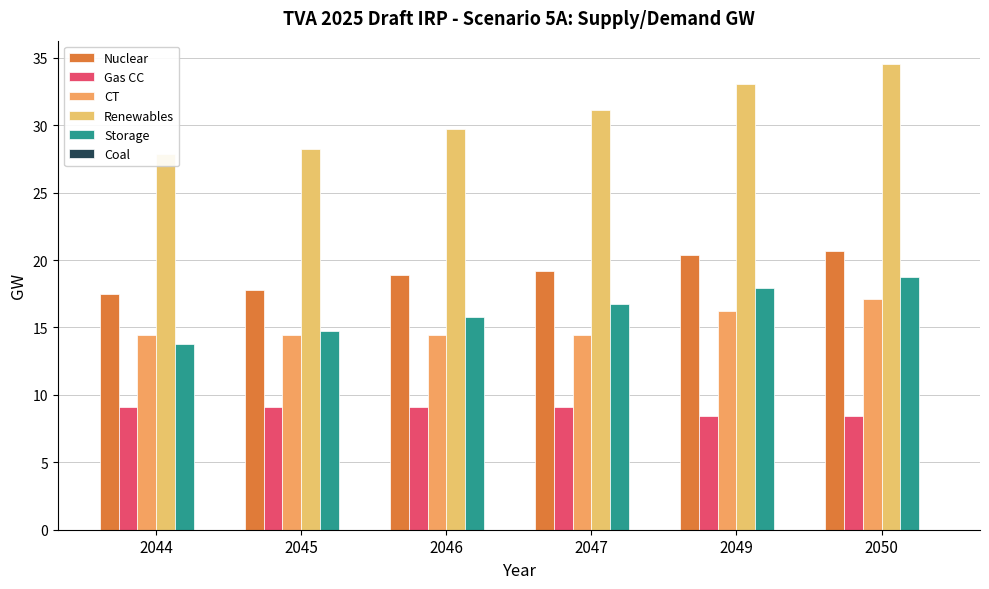

What is the average value of the Gas CC series?

8.9